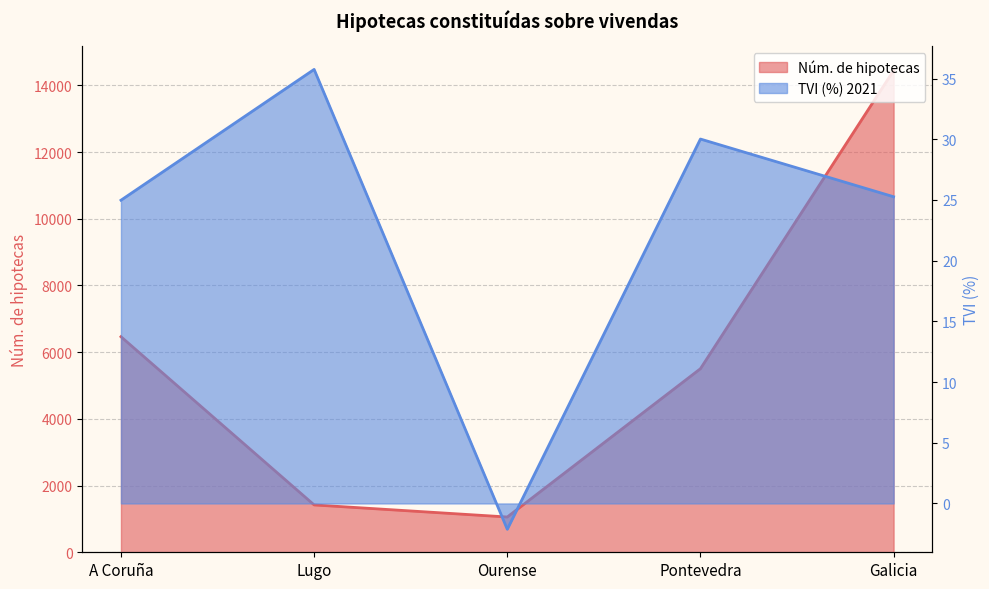

What is the difference between the maximum and minimum values in the Núm. de hipotecas series?

13389.0